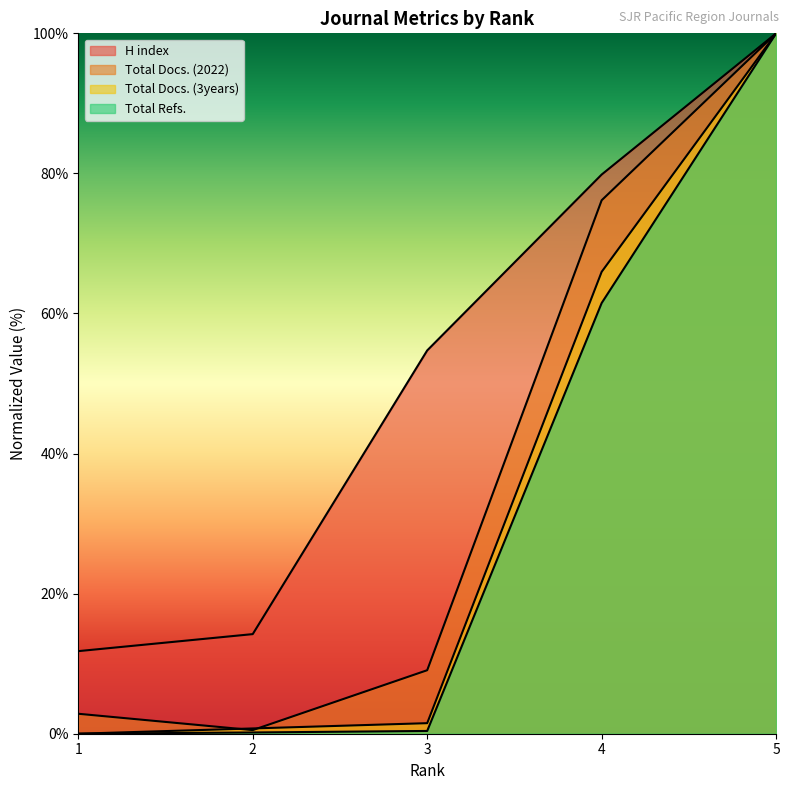

Between which two adjacent categories do Total Docs. (2022) and Total Docs. (3years) first intersect?

1 and 2